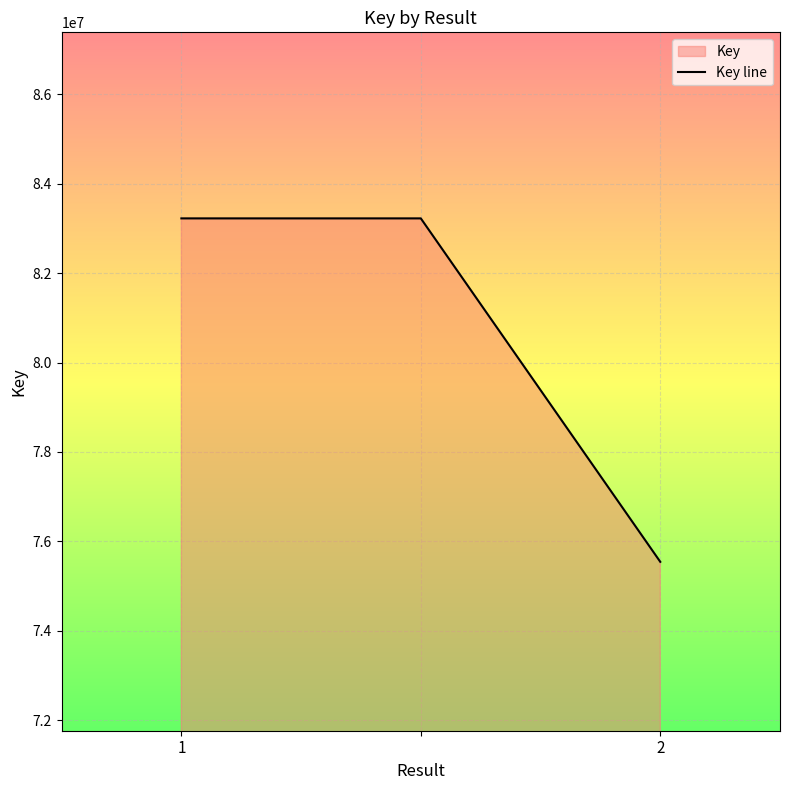

Which category has the lowest value across all series?

2